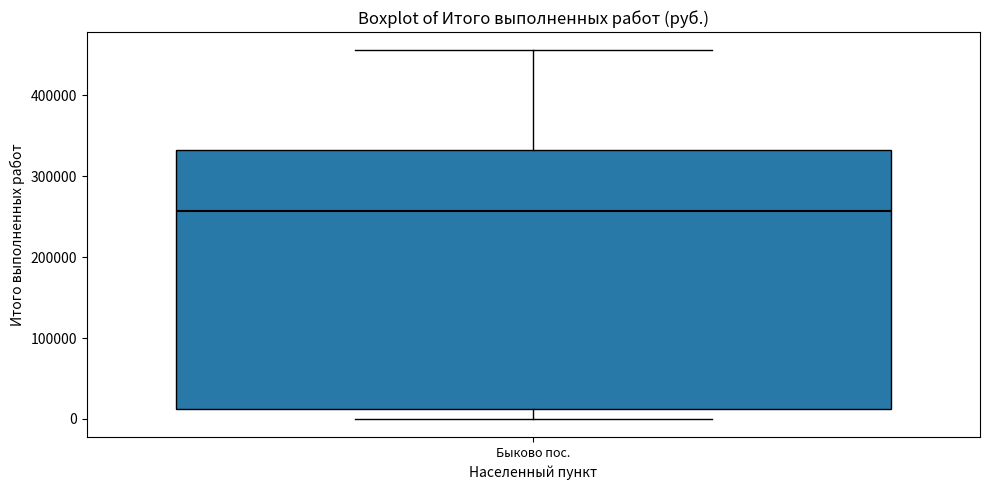

Transcribe this box plot: give where the median line is, the range the box spans, and where the two whiskers end, as read against the y-axis. The values are not printed on the chart, so give them approximately, as read against the axis.

median 260000, box 10000 to 330000, whiskers 0 to 460000